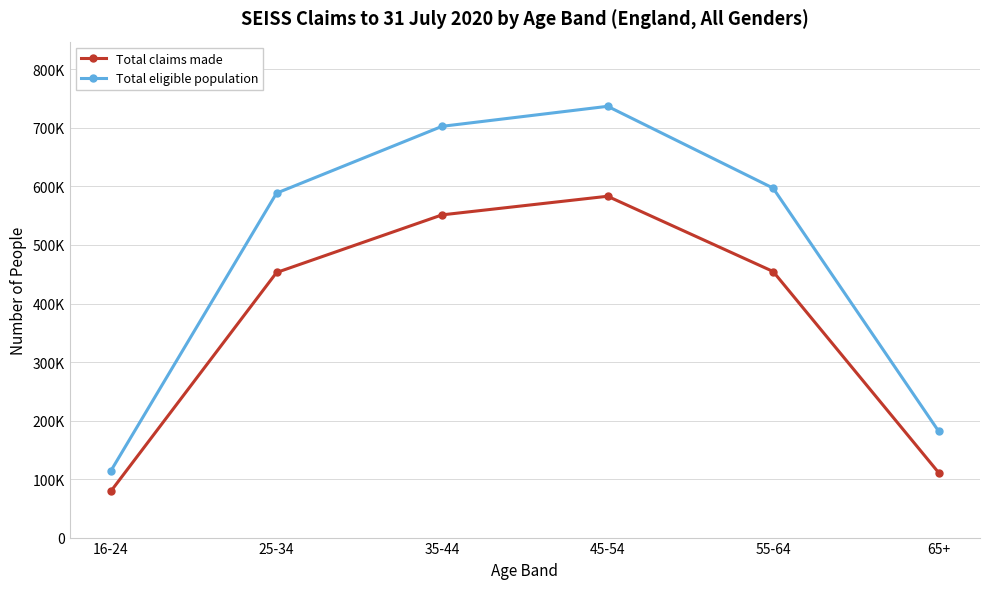

What is the approximate value of Total claims made at 35-44?

551500